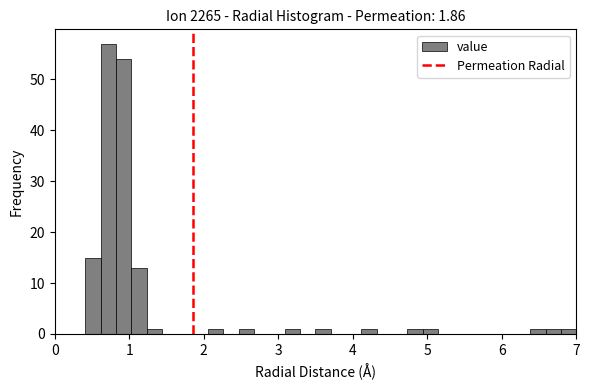

Around what value on the x-axis is the tallest bar? Give the approximate position of its centre, as read against the axis.

0.7